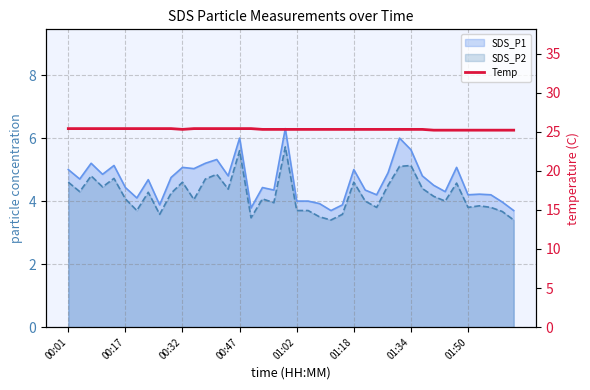

The value at 01:50 is 44.6. True or false?

False